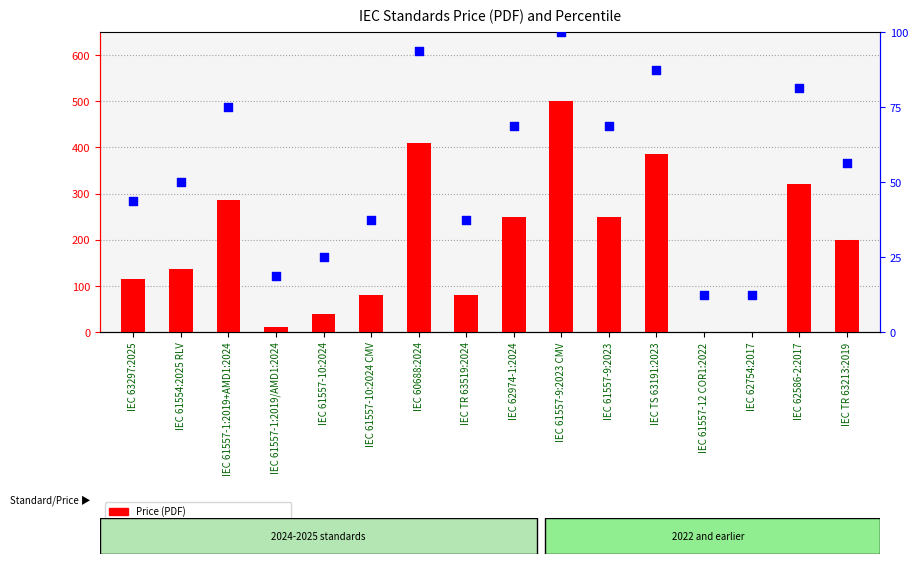

What are all the series names shown in the legend?

Price (PDF), percentile rank within the sample